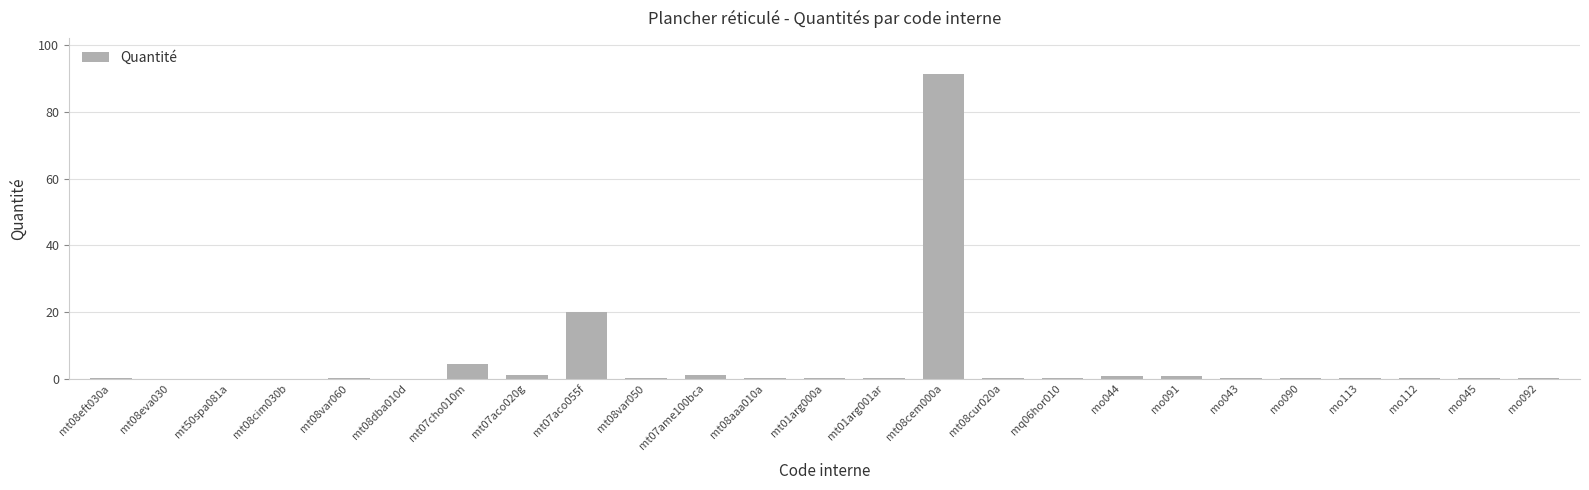

What is the sum of all values?

121.2